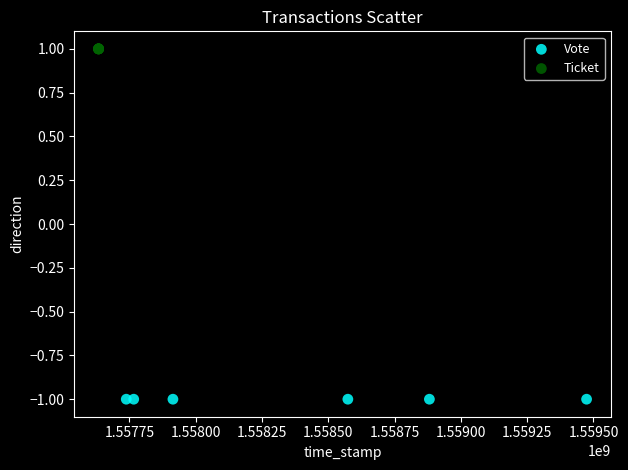

What are all the series names shown in the legend?

Vote, Ticket